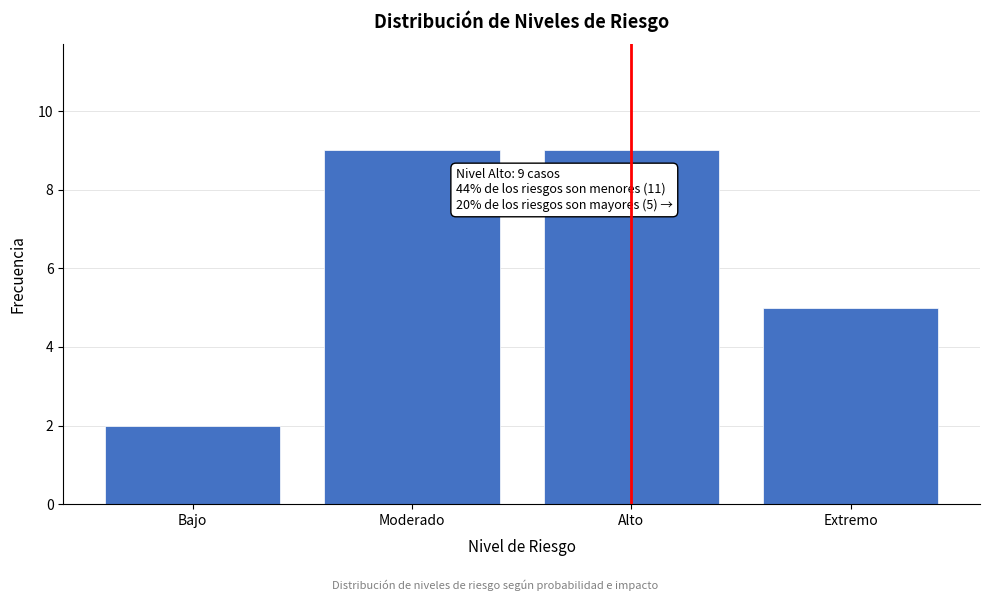

Reading right to left, list all the values displayed in this chart.

Extremo=5	Alto=9	Moderado=9	Bajo=2